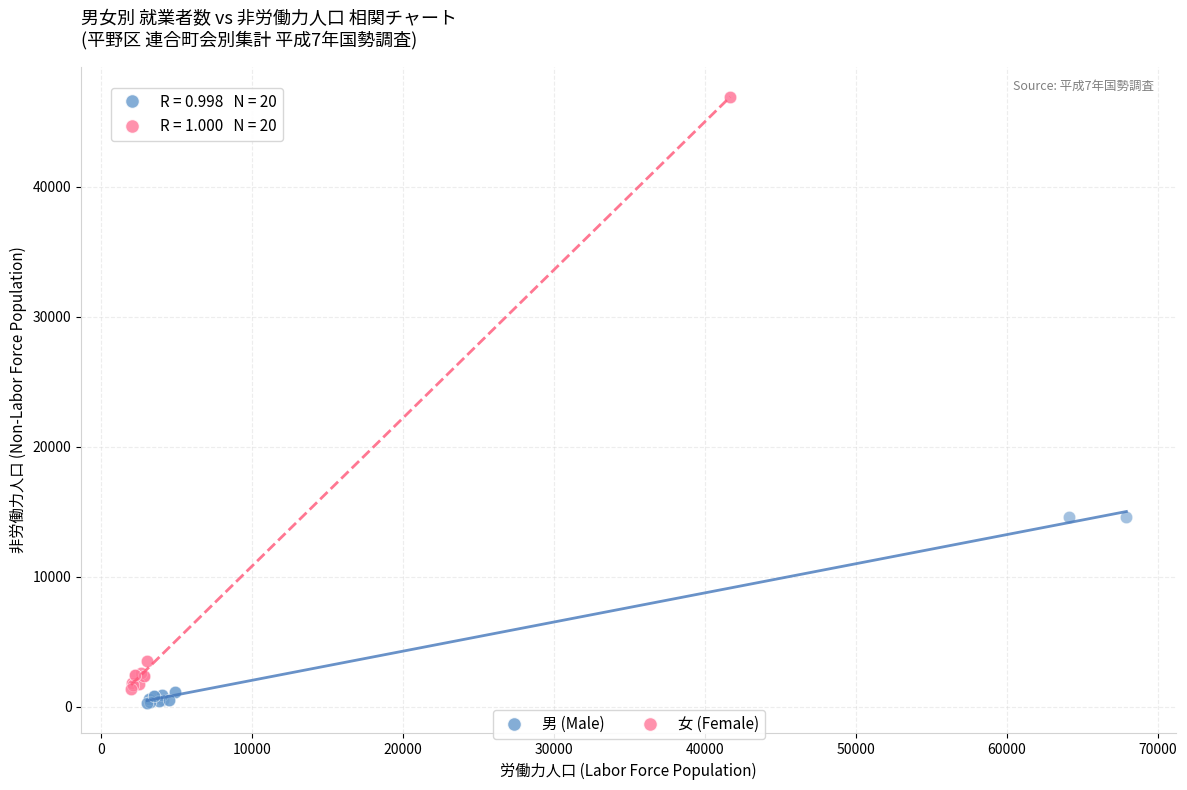

Which series has the largest Y range (max minus min)?

女 (Female)